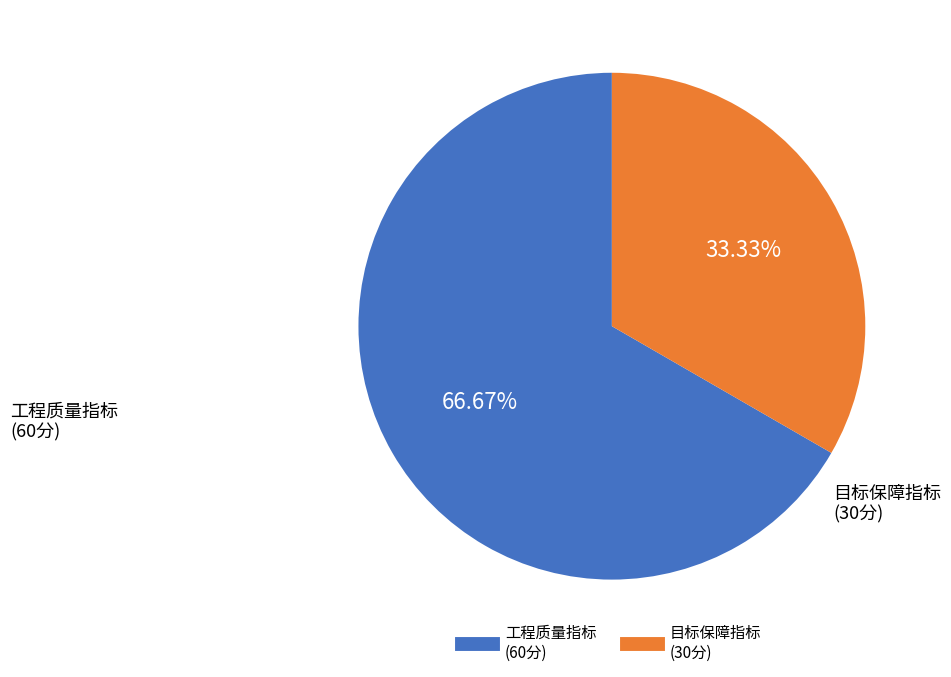

Does any single category account for the majority?

Yes